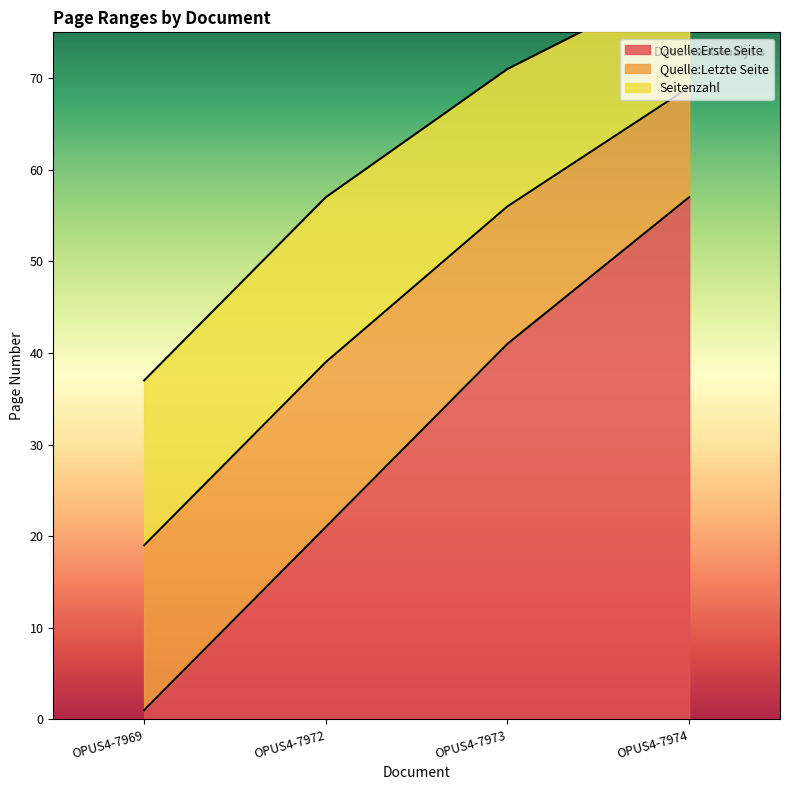

How many values in the Quelle:Erste Seite series are below 41?

2